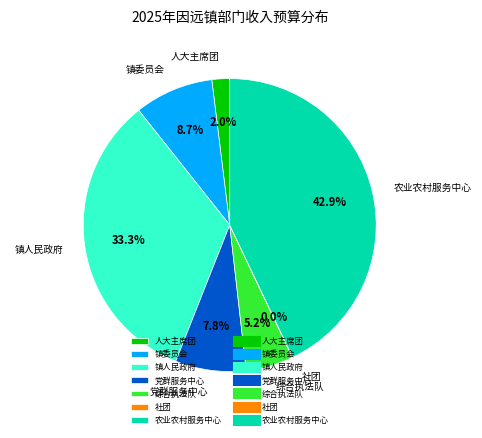

Does any single category account for the majority?

No